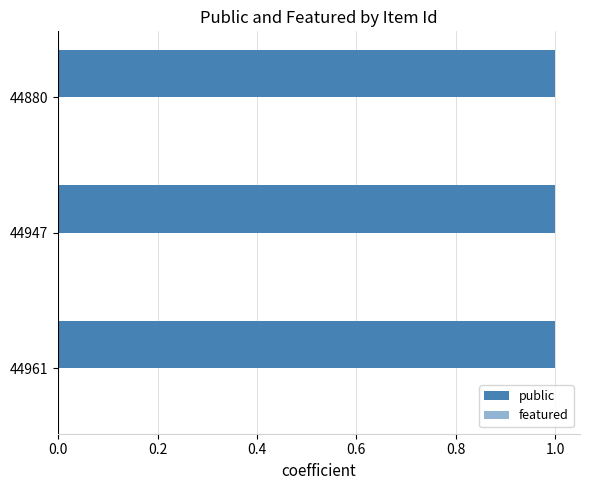

List the series in order of their peak value, highest first.

public, featured